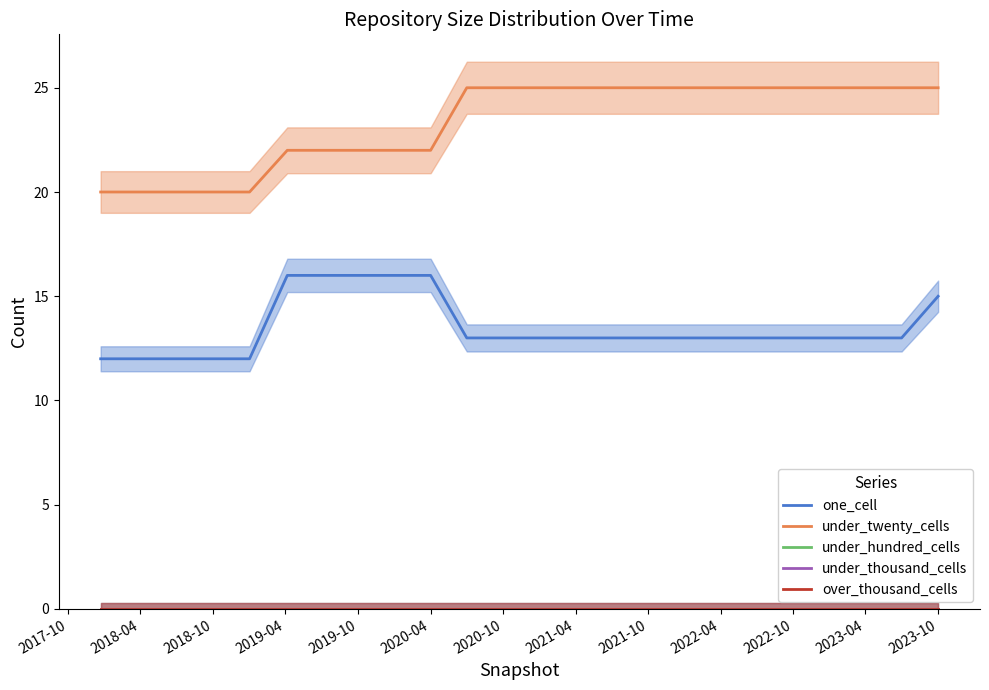

List the series in order of their peak value, highest first.

under_twenty_cells, one_cell, under_hundred_cells, under_thousand_cells, over_thousand_cells